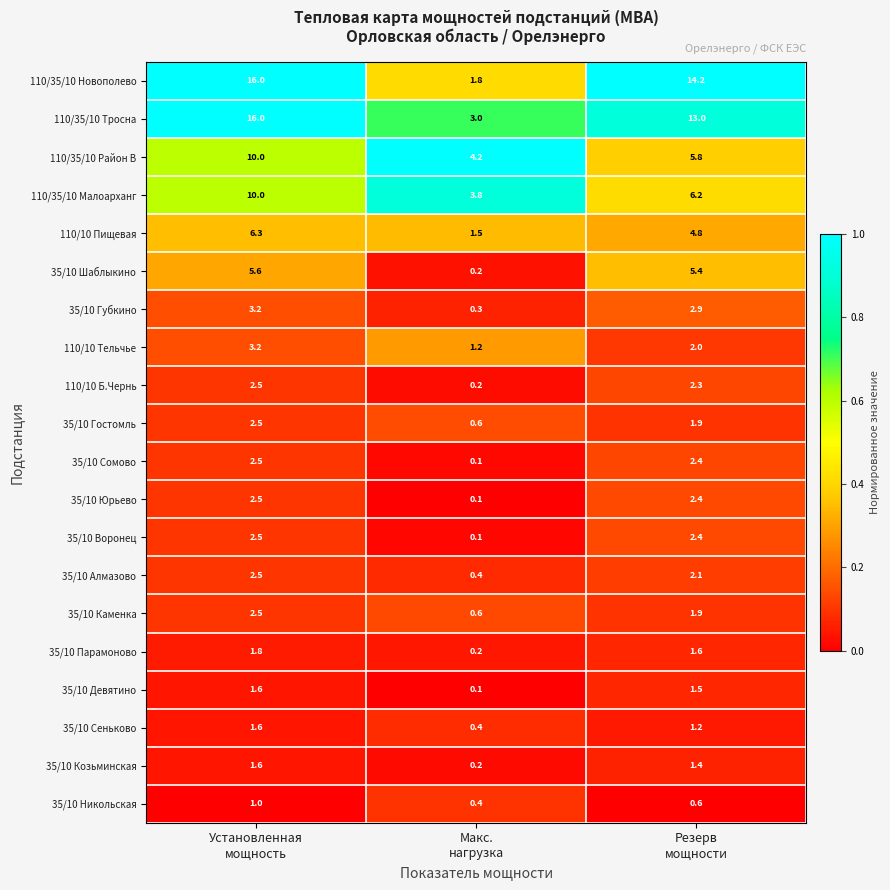

At how many categories does at least one series exceed 0?

3